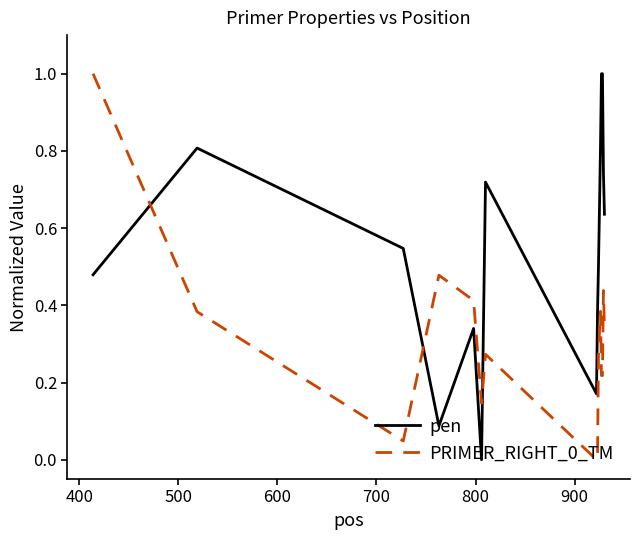

True or false: pen and PRIMER_RIGHT_0_TM cross at least once.

True